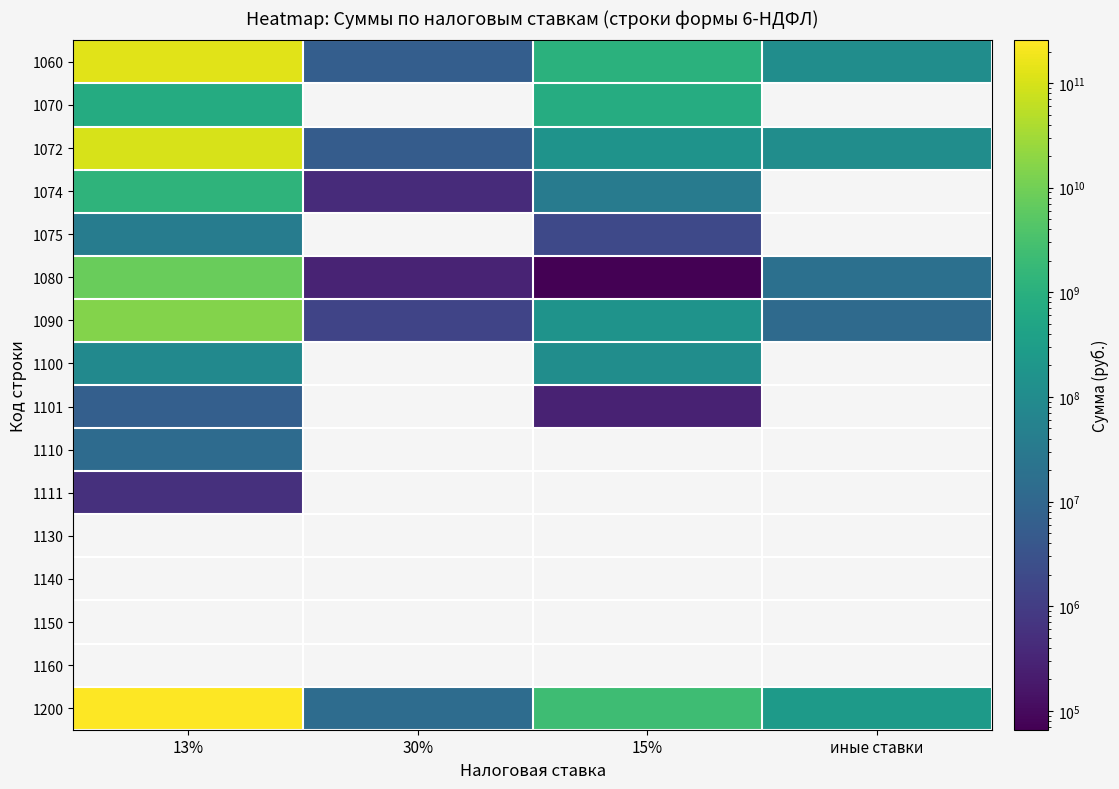

True or false: 1080 has a value of 7980984667.0 at 13%.

True